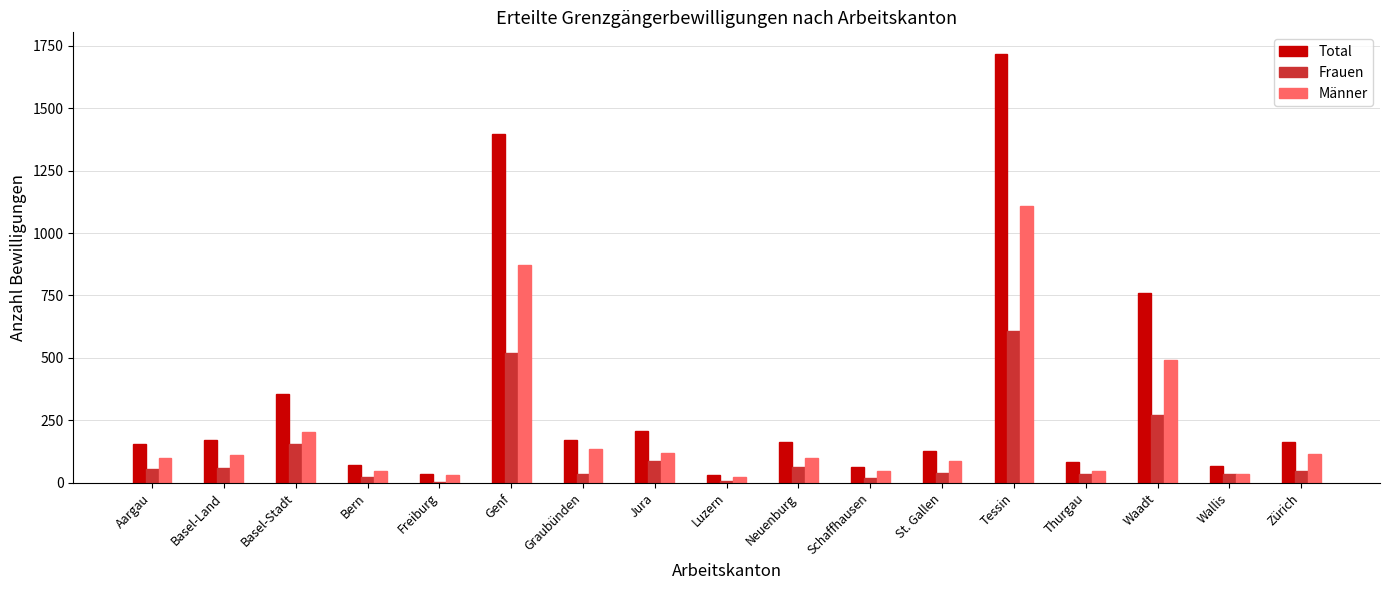

Which series has the largest total across all categories?

Total